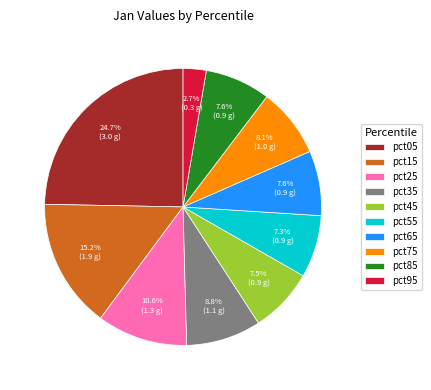

Does pct15 account for over 50% of the chart?

No